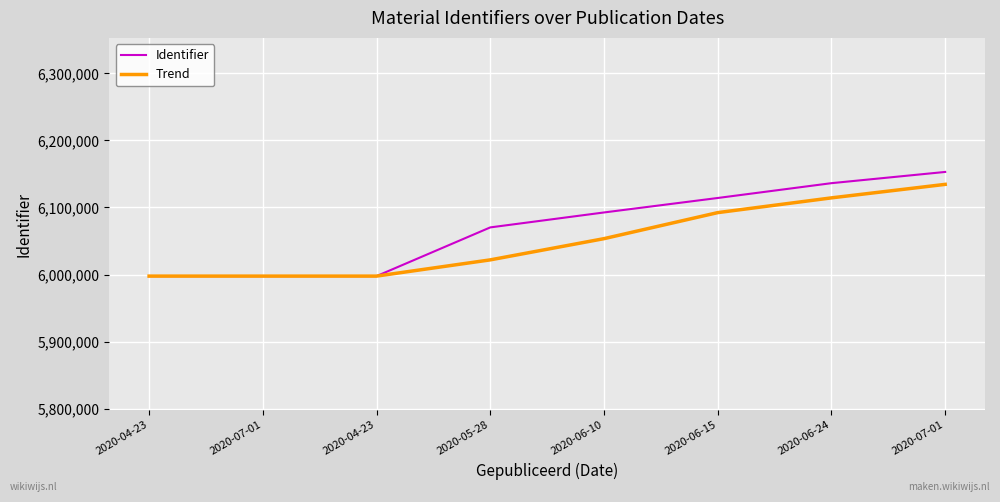

What are all the series names shown in the legend?

Identifier, Trend